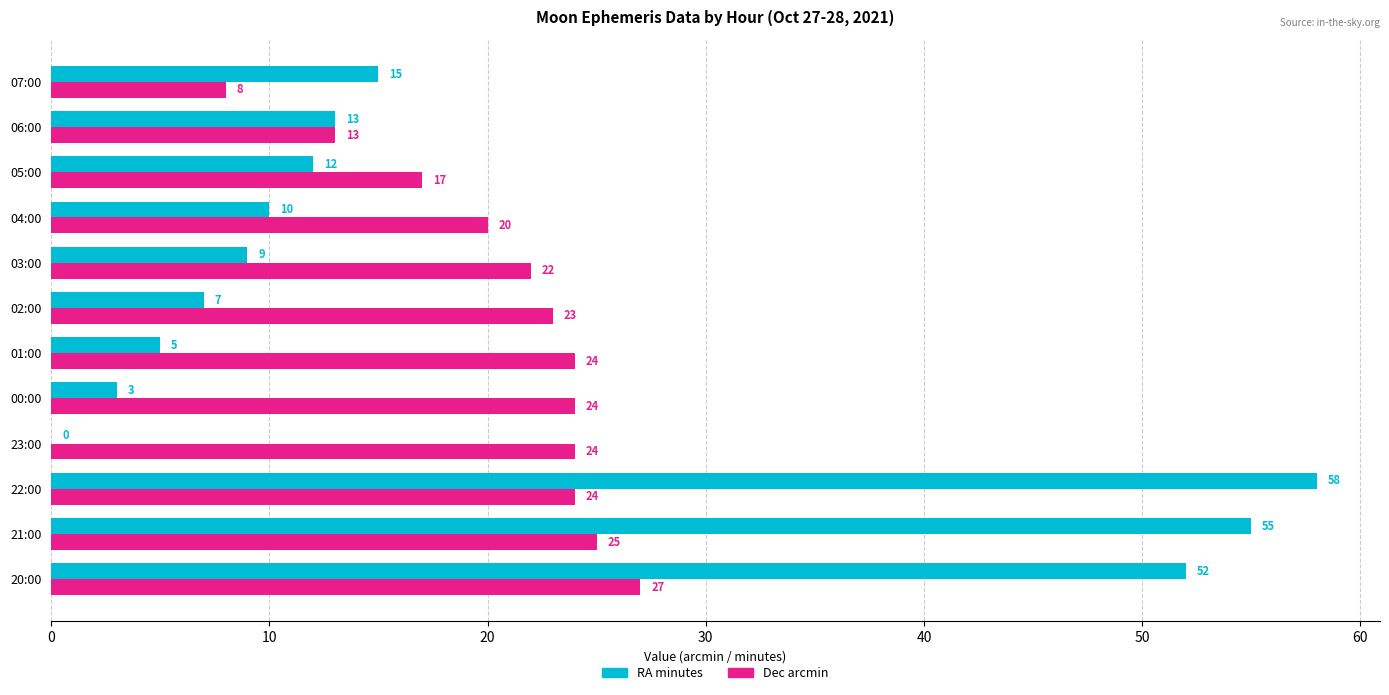

Is it true that RA minutes equals 9 at 03:00?

True